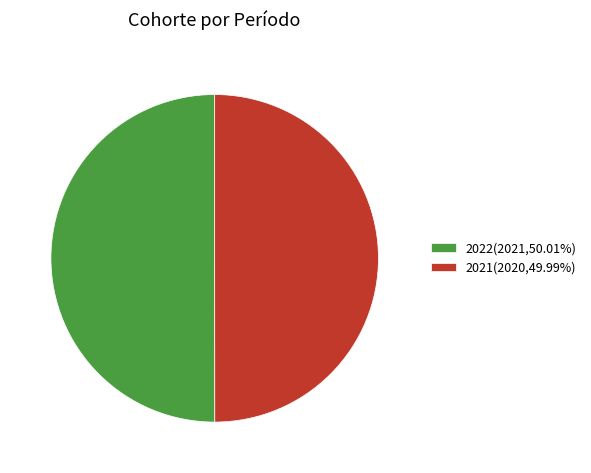

Approximately how many times larger is the value at 2022(2021,50.01%) compared to 2021(2020,49.99%)?

1.0